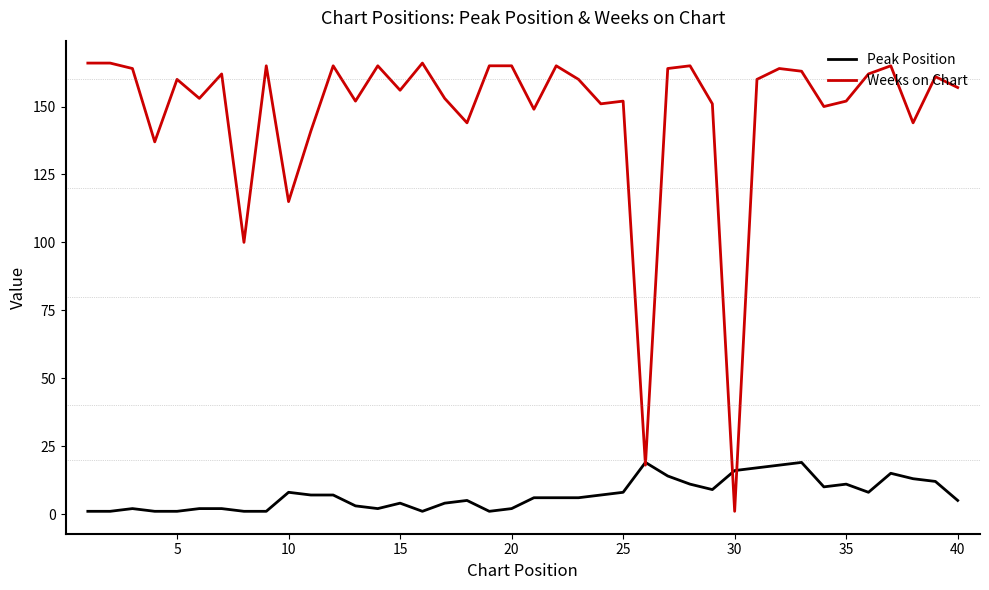

How many lines are shown in the chart?

2